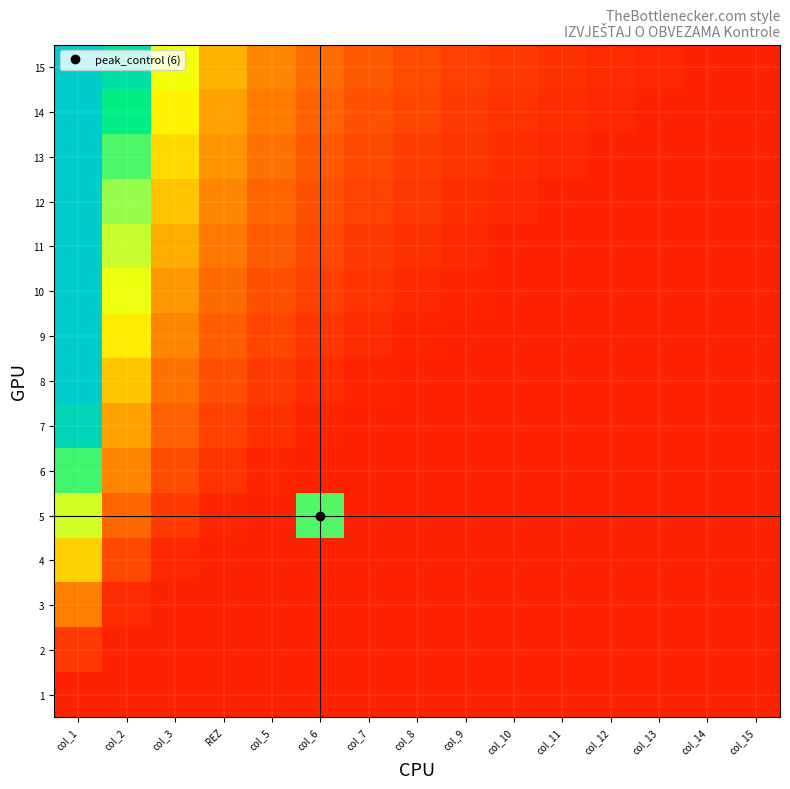

Between col_14 and col_15, which series saw the biggest shift?

15